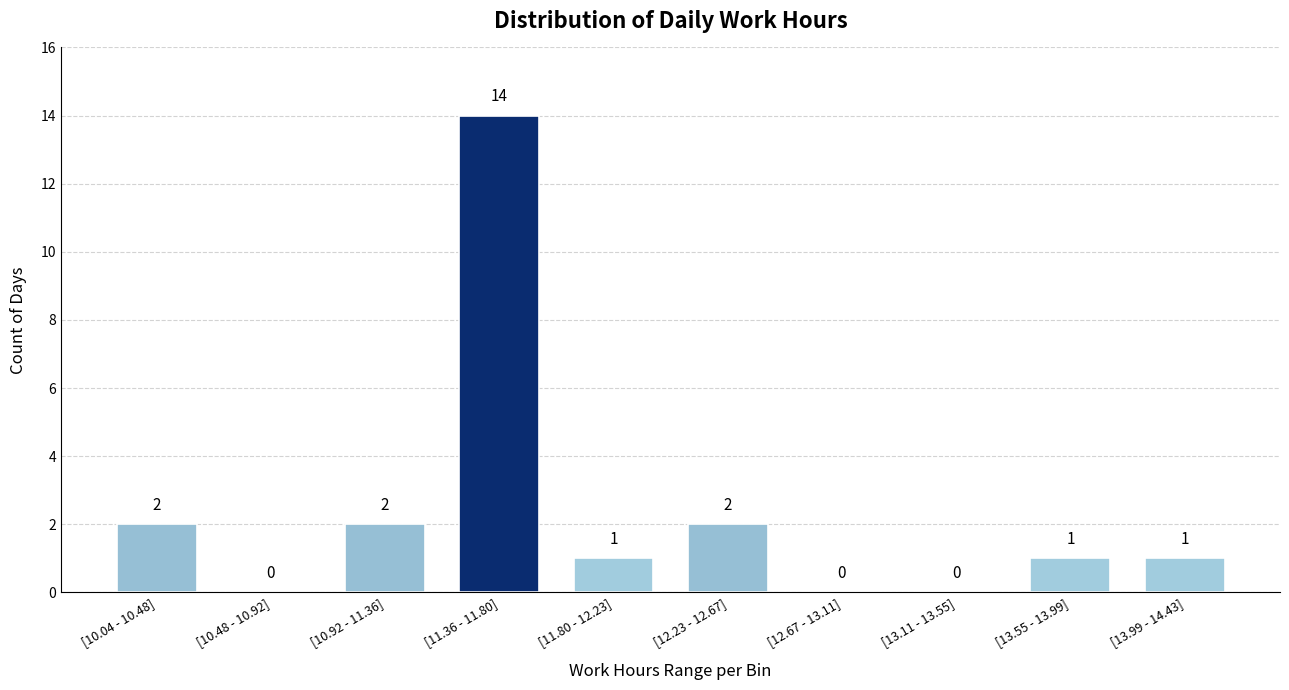

Reading left to right, what are all the values shown in this chart?

[10.04 - 10.48]=2	[10.48 - 10.92]=0	[10.92 - 11.36]=2	[11.36 - 11.80]=14	[11.80 - 12.23]=1	[12.23 - 12.67]=2	[12.67 - 13.11]=0	[13.11 - 13.55]=0	[13.55 - 13.99]=1	[13.99 - 14.43]=1